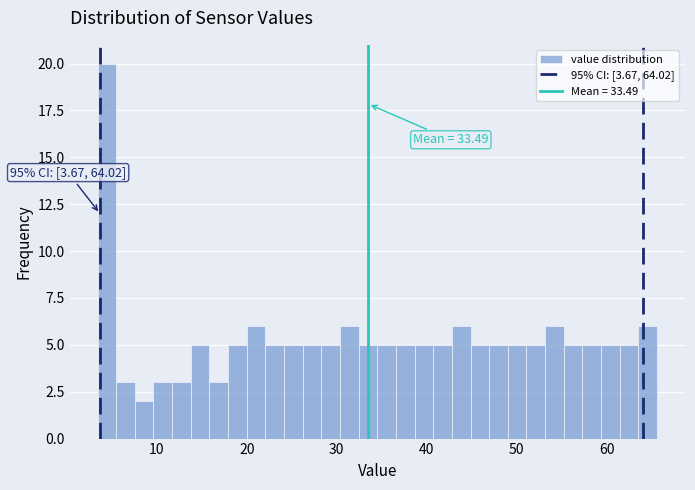

Around what value on the x-axis is the tallest bar? Give the approximate position of its centre, as read against the axis.

4